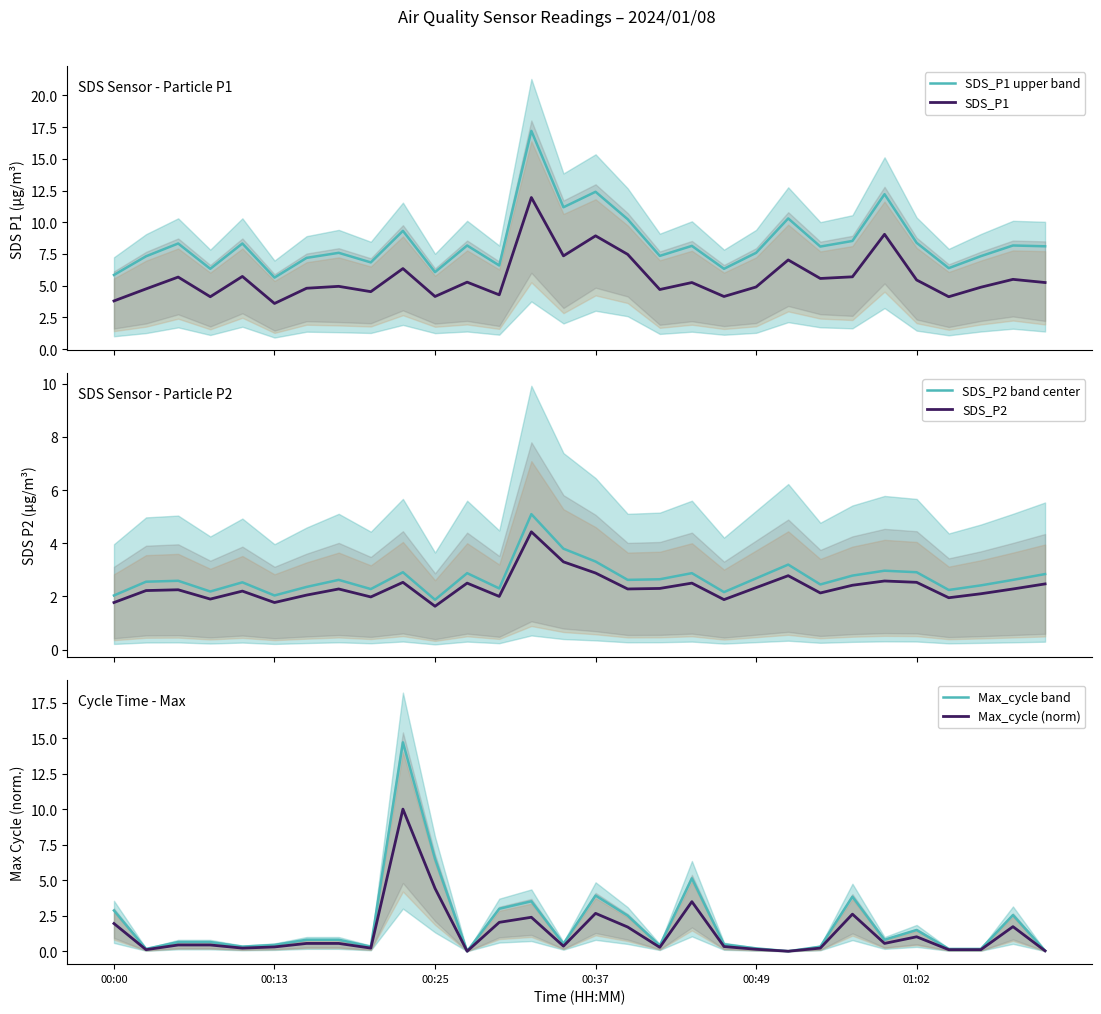

True or false: SDS_P1 upper band and SDS_P1 intersect in this chart.

False